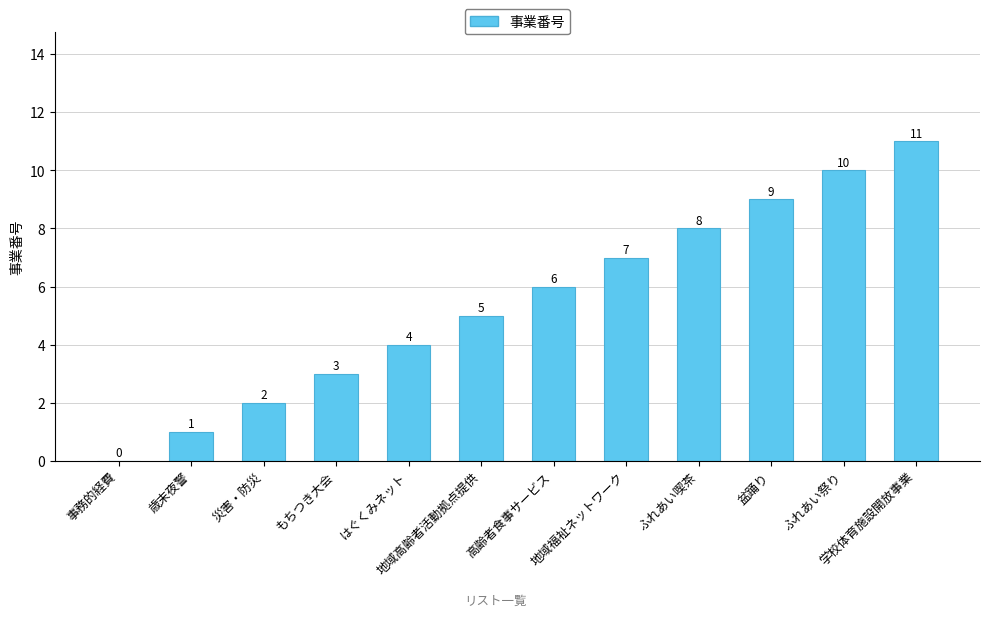

What is the difference between the values at 地域福祉ネットワーク and 盆踊り?

2